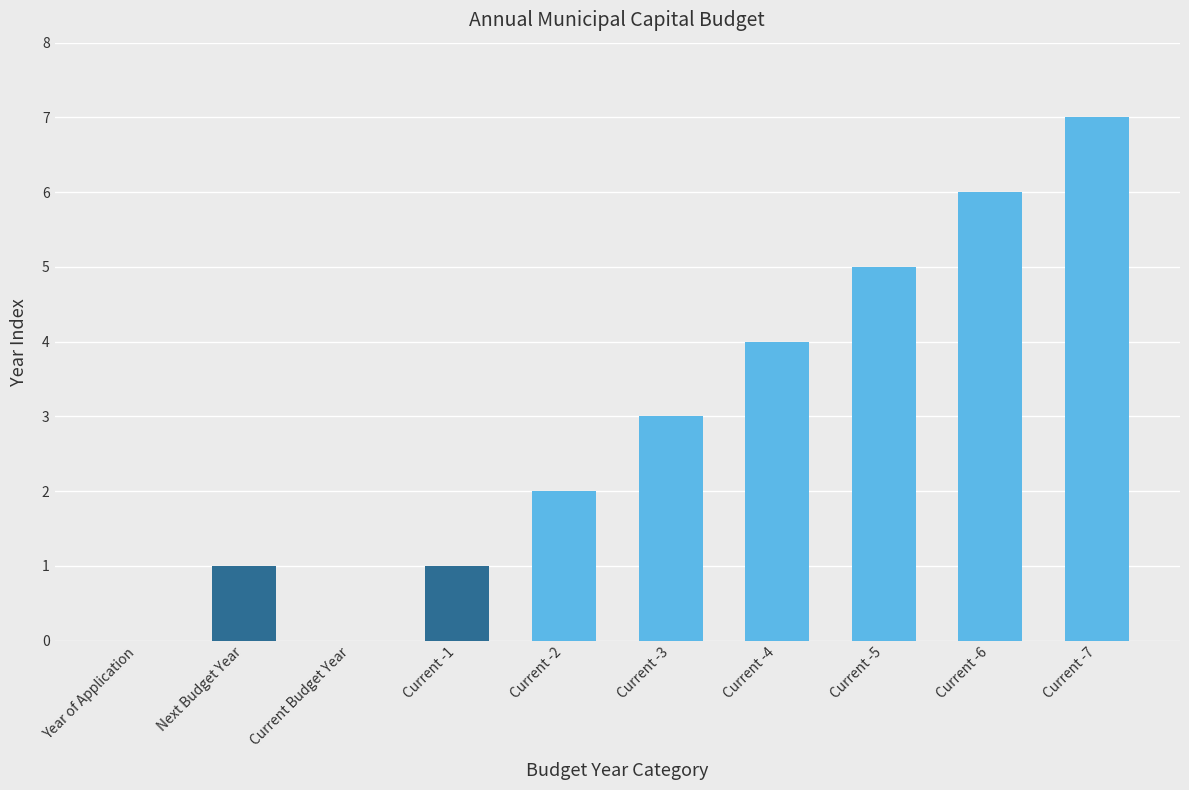

Between Current -7 and Current Budget Year, which is larger?

Current -7